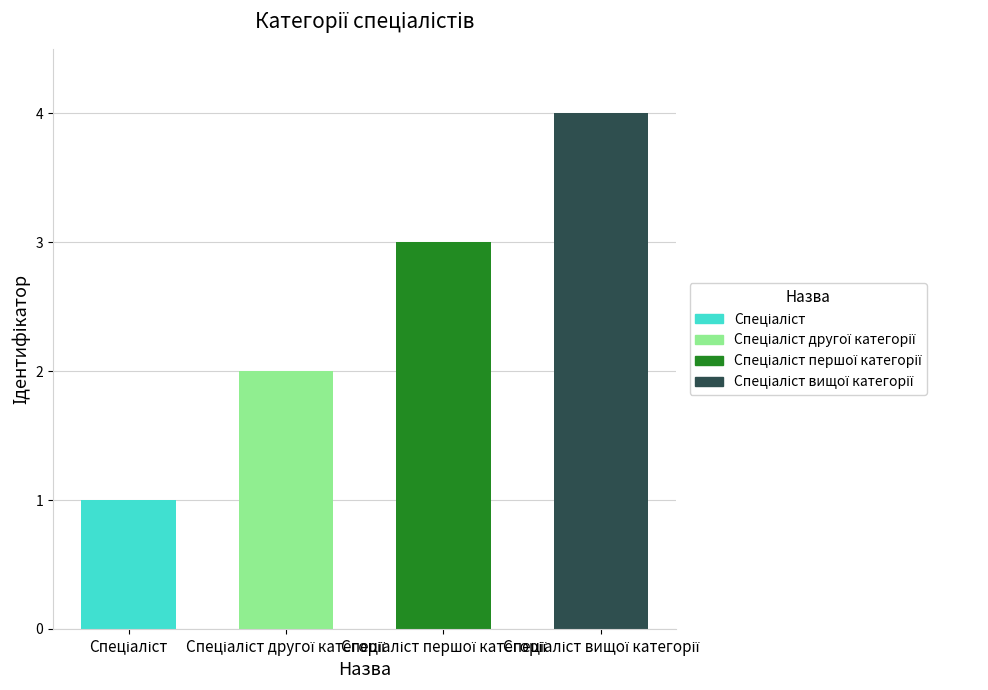

Is it true that the value at Спеціаліст вищої категорії is 4?

True